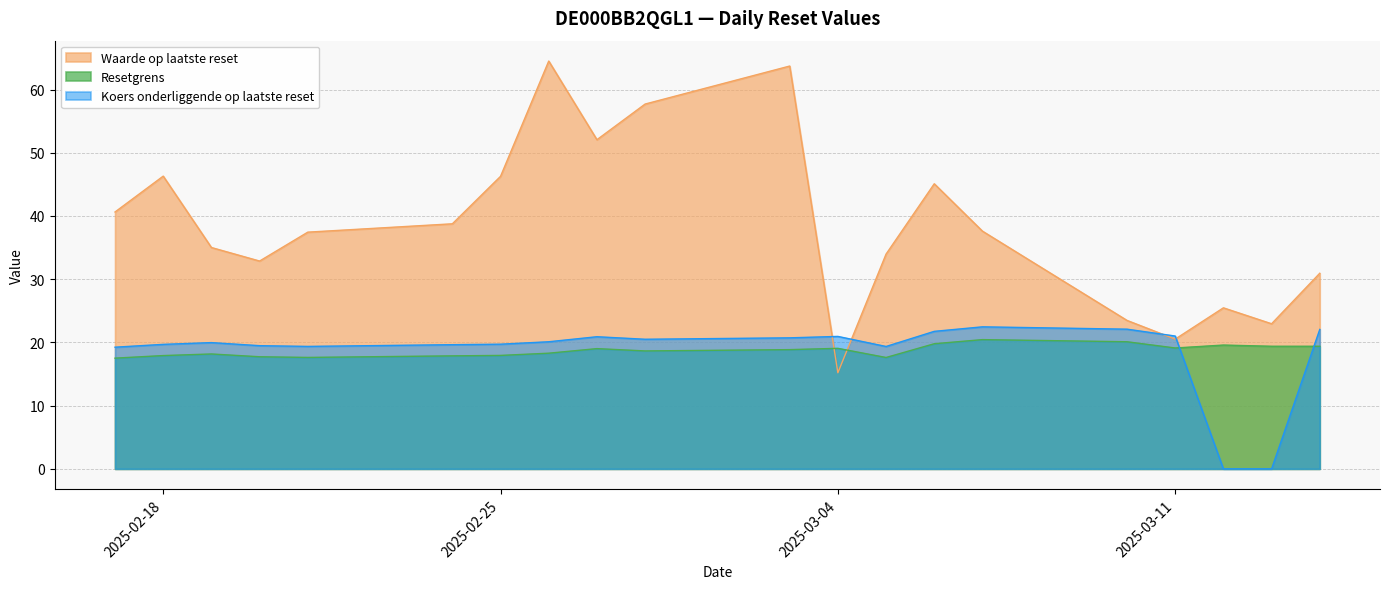

At how many categories does at least one series exceed 47?

4